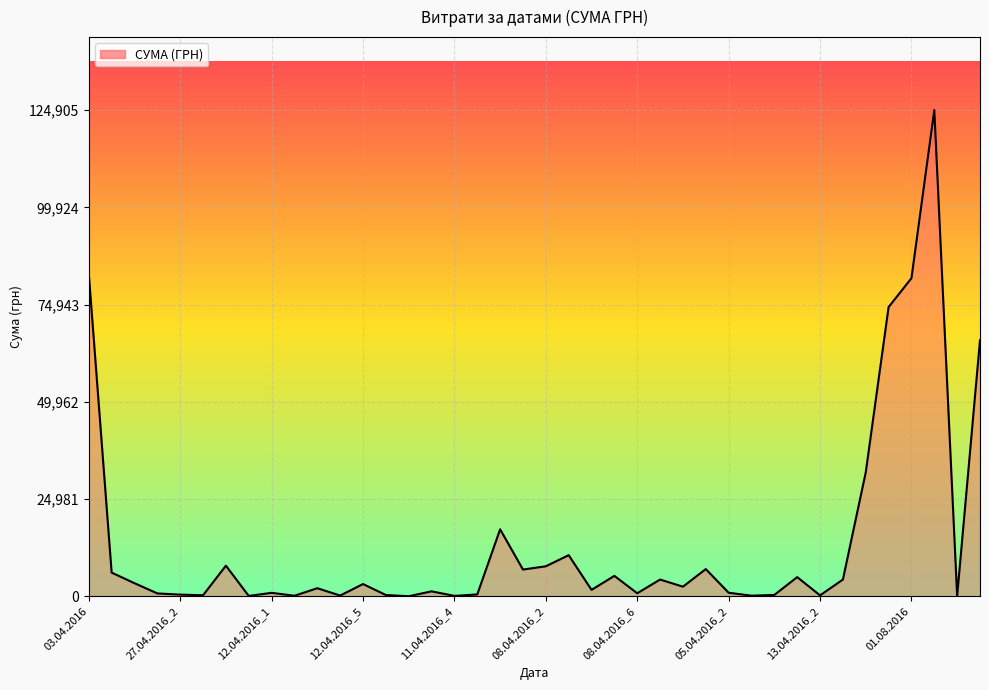

What is the greatest value displayed?

124904.8